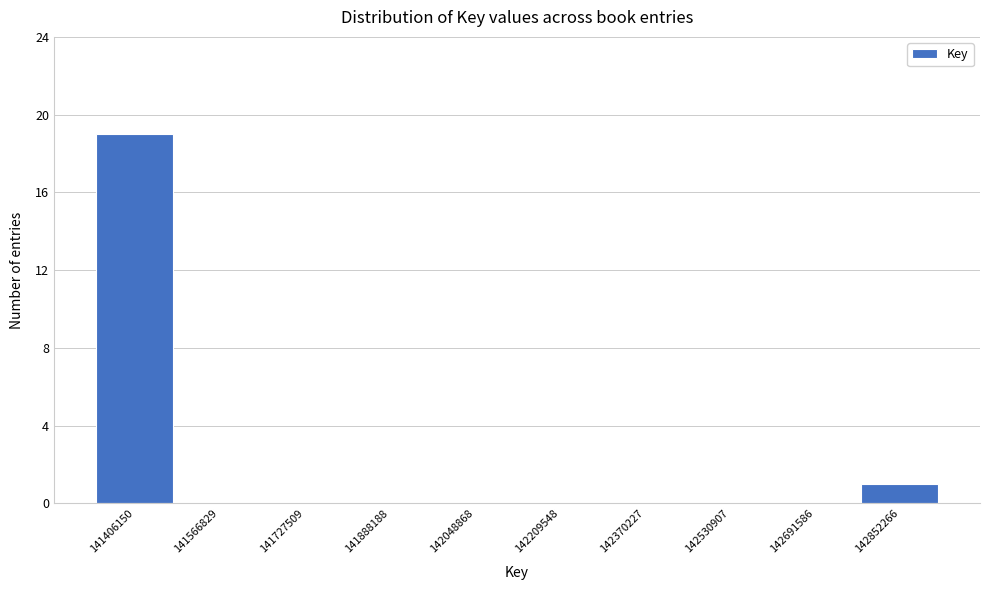

Reading left to right, transcribe all the data shown in this chart.

141406150=19	141566829=0	141727509=0	141888188=0	142048868=0	142209548=0	142370227=0	142530907=0	142691586=0	142852266=1